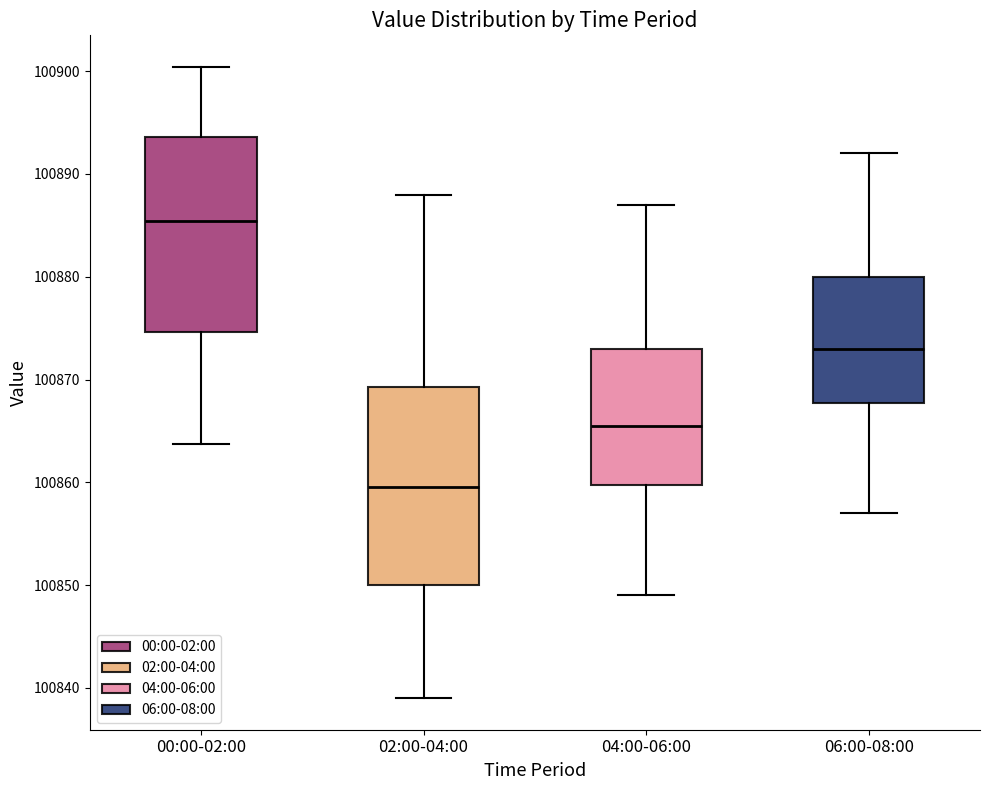

Reading left to right, transcribe this box plot: for each box, give where its median line is, the range the box spans, and where its two whiskers end, as read against the y-axis. The values are not printed on the chart, so give them approximately, as read against the axis.

00:00-02:00: median 100885, box 100875 to 100894, whiskers 100864 to 100900
02:00-04:00: median 100860, box 100850 to 100869, whiskers 100839 to 100888
04:00-06:00: median 100866, box 100860 to 100873, whiskers 100849 to 100887
06:00-08:00: median 100873, box 100868 to 100880, whiskers 100857 to 100892